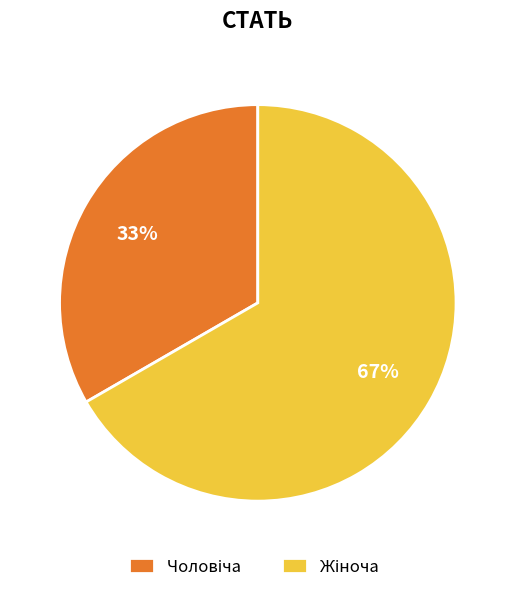

Is there any slice that represents more than half of the pie?

Yes